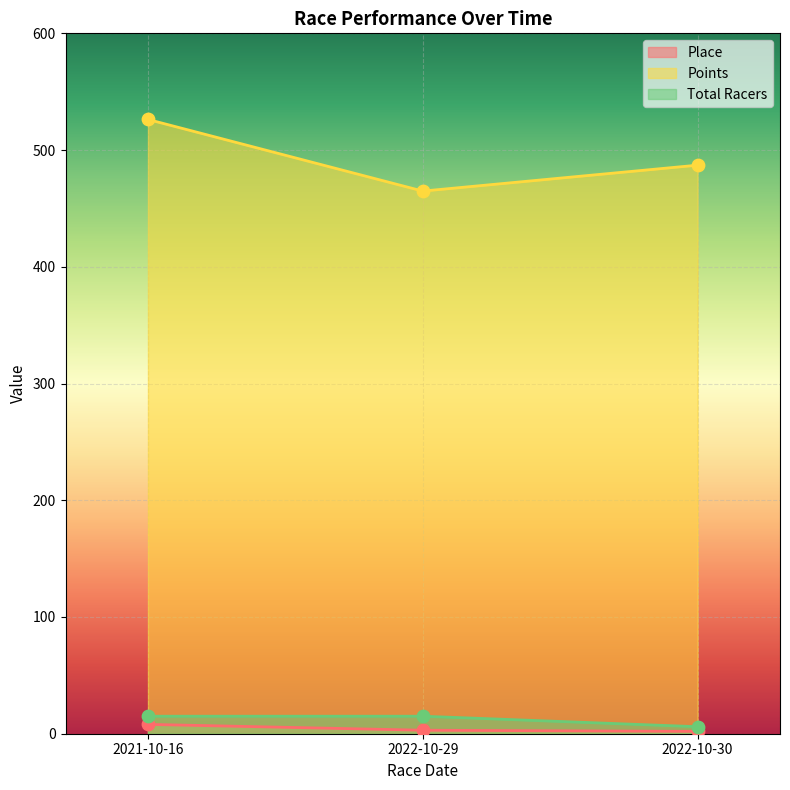

Is the value of Place at 2022-10-29 greater than the value of Total Racers at 2021-10-16?

No